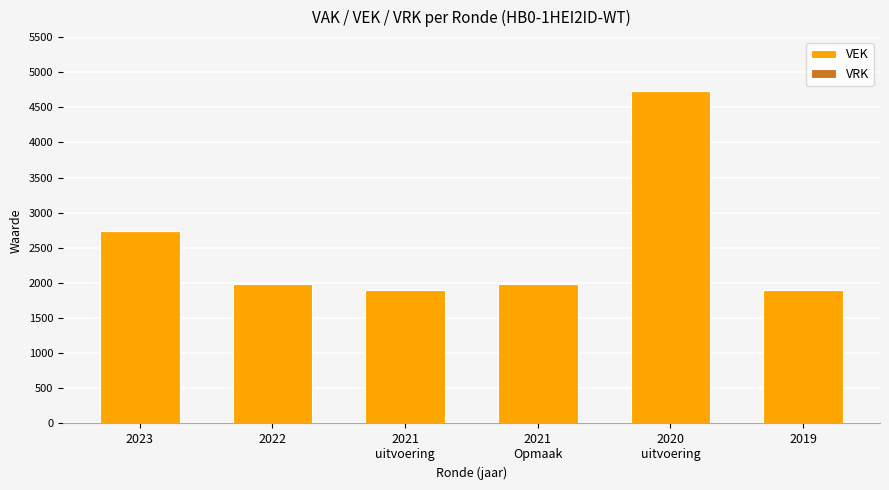

What is the difference between the maximum and minimum values?

2832